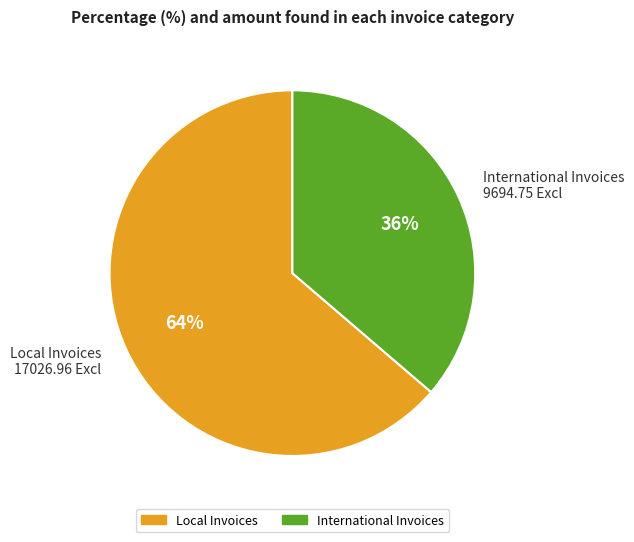

To the nearest percent, what is the average slice percentage?

50%